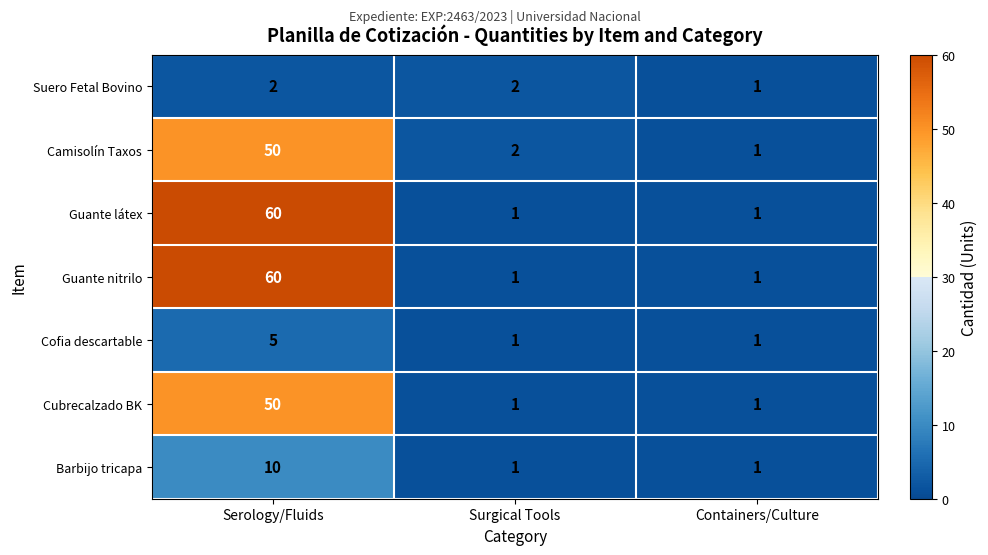

Reading left to right, extract all data points from this chart.

Suero Fetal Bovino: Serology/Fluids=2	Surgical Tools=2	Containers/Culture=1
Camisolín Taxos: Serology/Fluids=50	Surgical Tools=2	Containers/Culture=1
Guante látex: Serology/Fluids=60	Surgical Tools=1	Containers/Culture=1
Guante nitrilo: Serology/Fluids=60	Surgical Tools=1	Containers/Culture=1
Cofia descartable: Serology/Fluids=5	Surgical Tools=1	Containers/Culture=1
Cubrecalzado BK: Serology/Fluids=50	Surgical Tools=1	Containers/Culture=1
Barbijo tricapa: Serology/Fluids=10	Surgical Tools=1	Containers/Culture=1